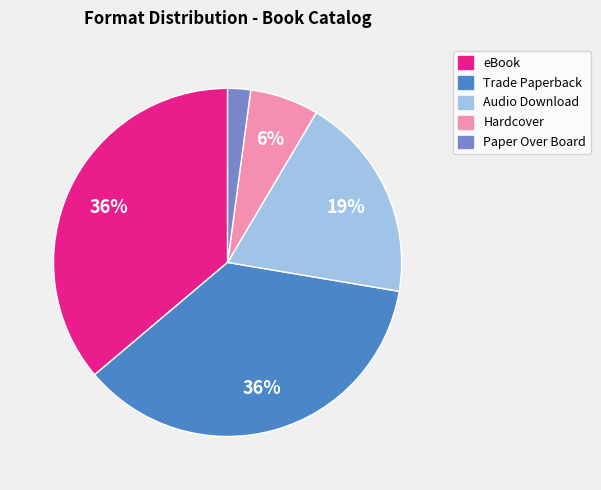

True or false: Audio Download accounts for 12% of the total.

False